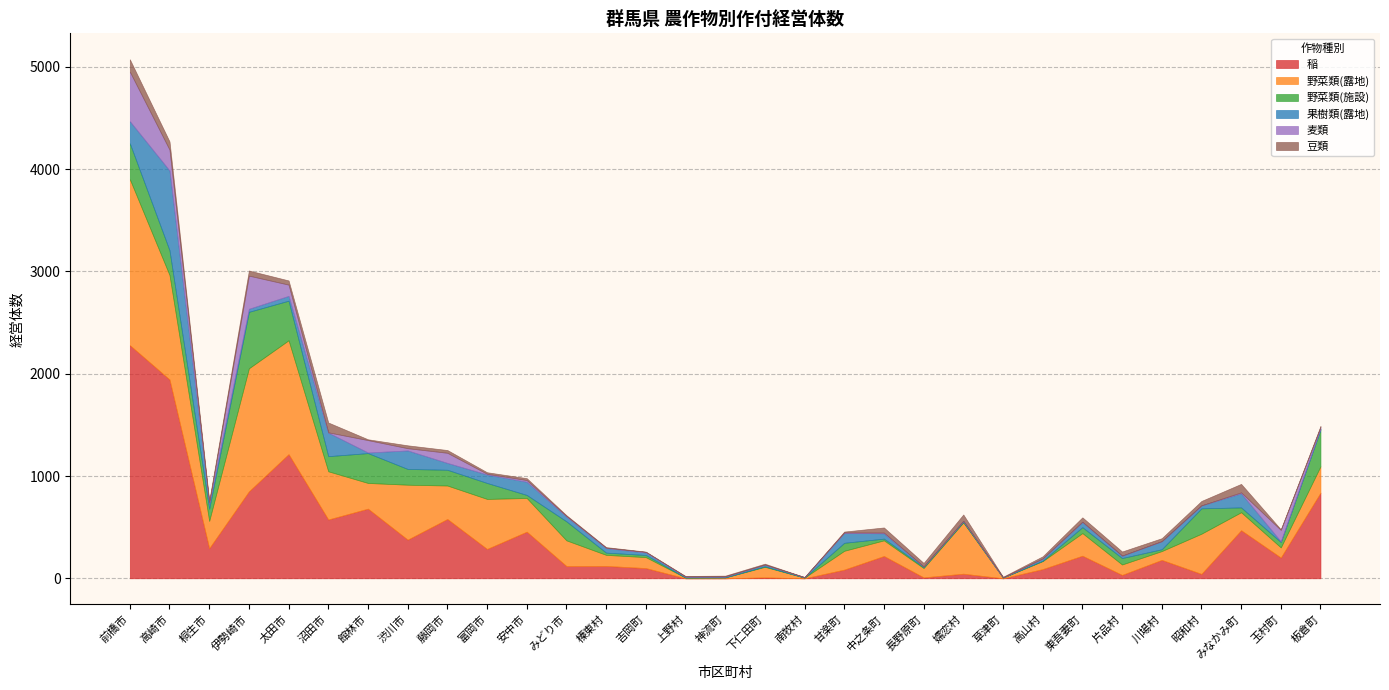

How many times do 豆類 and 果樹類(露地) cross each other?

10